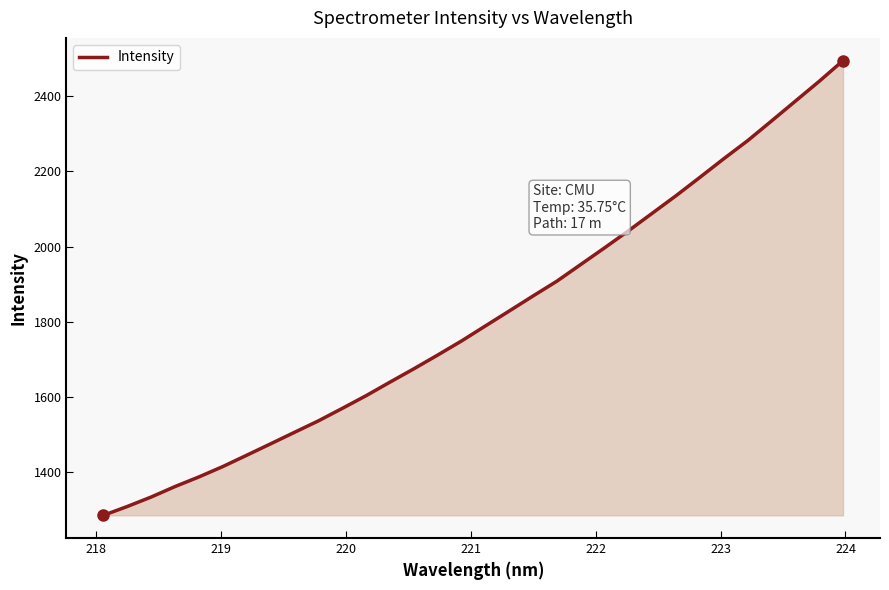

What is the difference between the maximum and minimum values?

1208.7